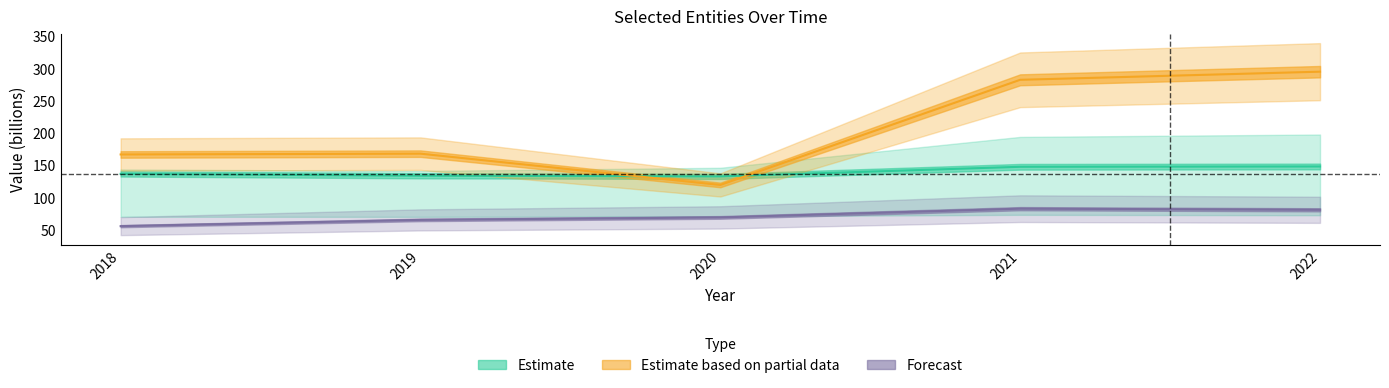

The value of ãòi at 2022 is 81.1. True or false?

True